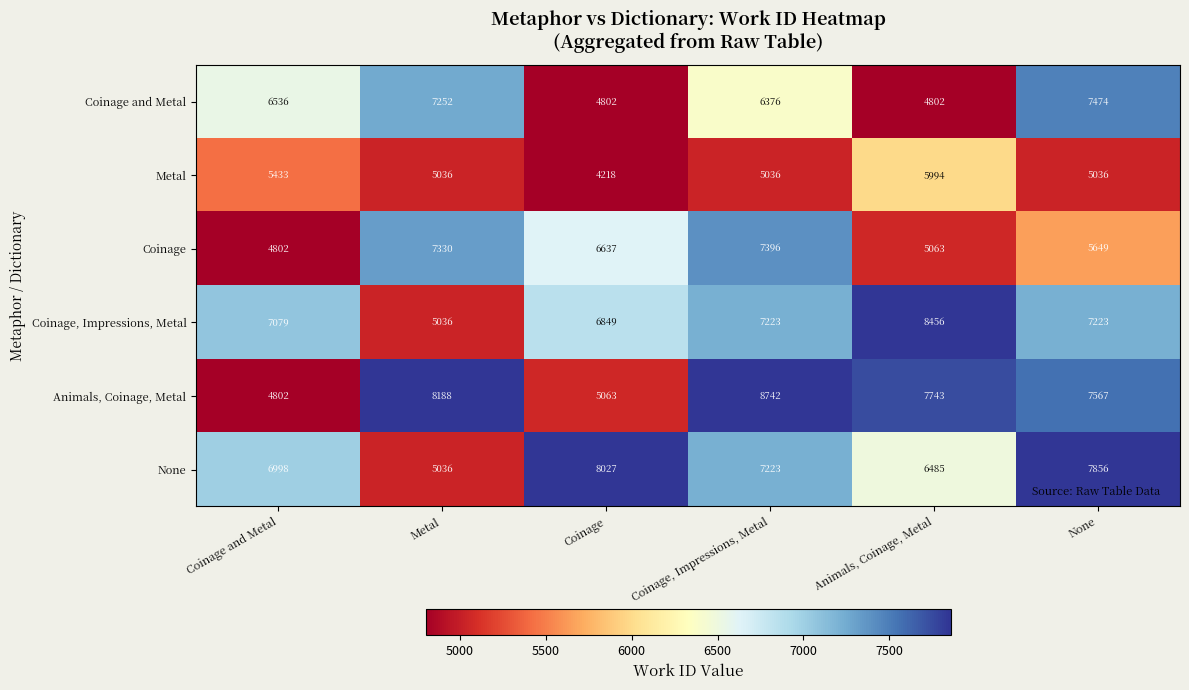

At which label does Coinage first exceed 6637?

Metal